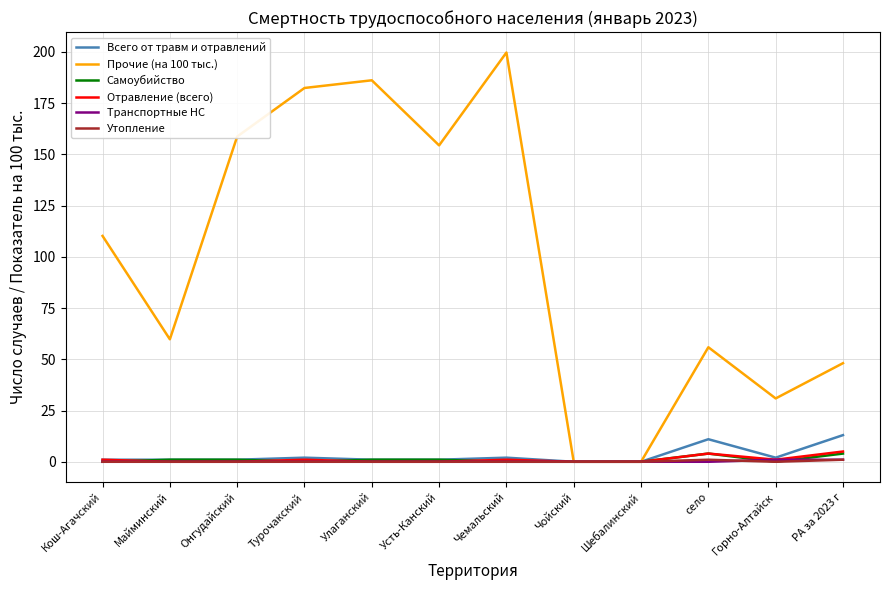

What is the greatest value displayed?

199.7